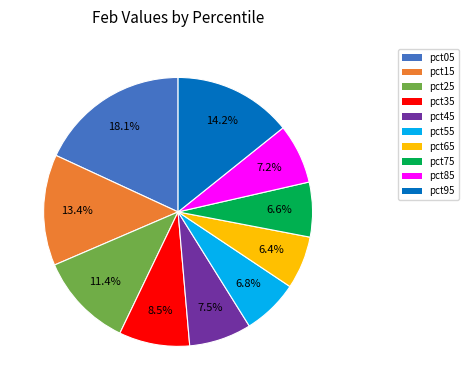

What percentage do pct55 and pct25 together represent?

18.2%